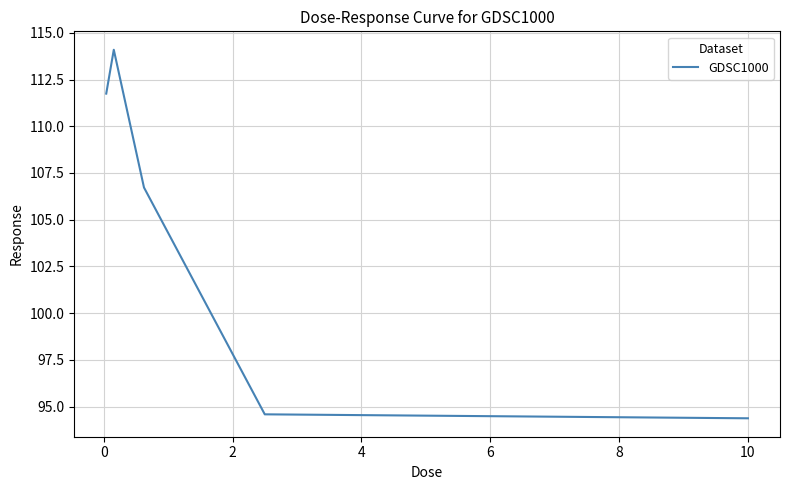

What is the minimum value shown in the chart?

94.4